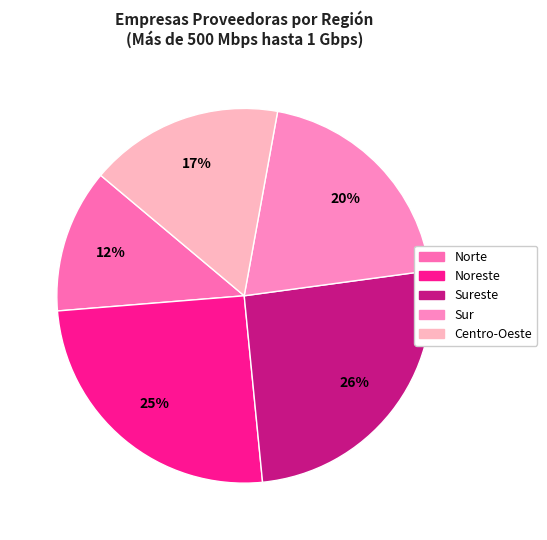

How many segments does this pie chart have?

5